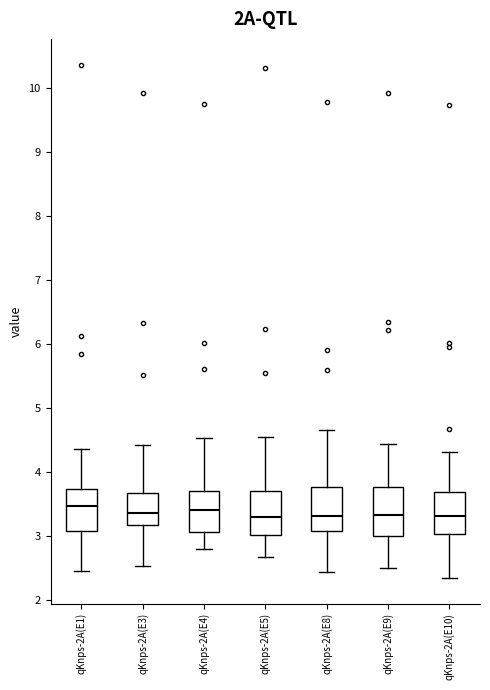

Where is the upper edge of the box for qKnps-2A(E1) on the y-axis? The values are not printed on the chart, so give them approximately, as read against the axis.

3.7